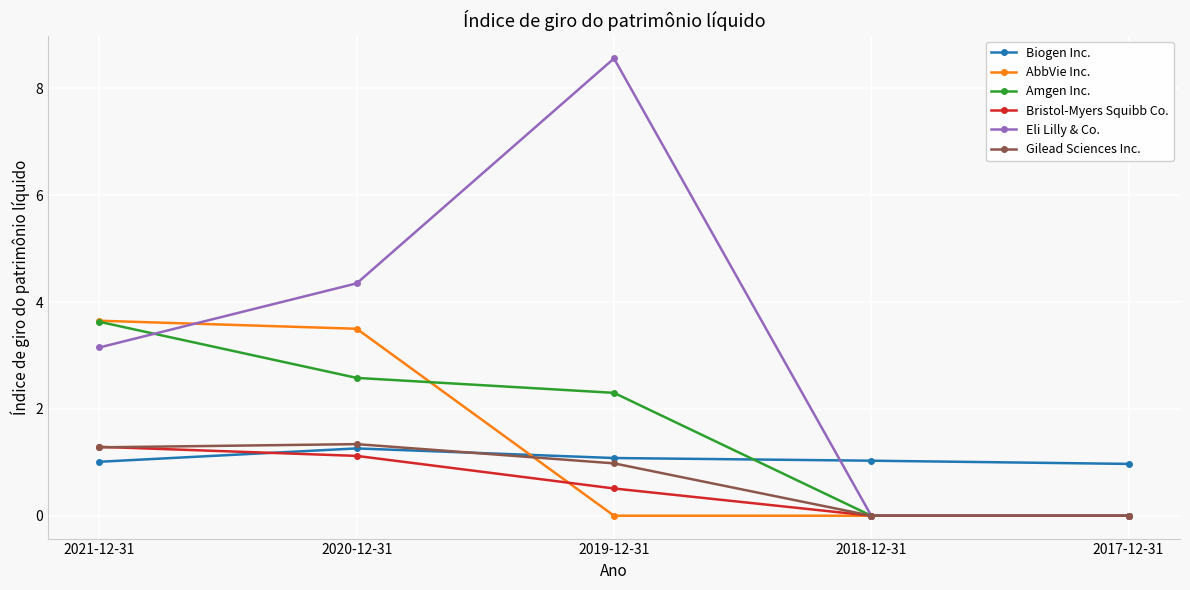

At which label does Amgen Inc. reach its peak?

2021-12-31